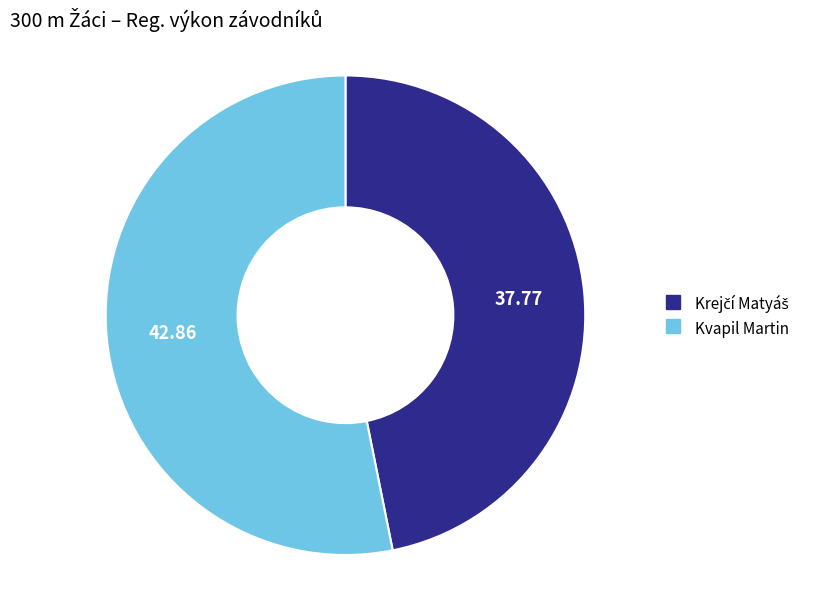

Does any single category account for the majority?

Yes